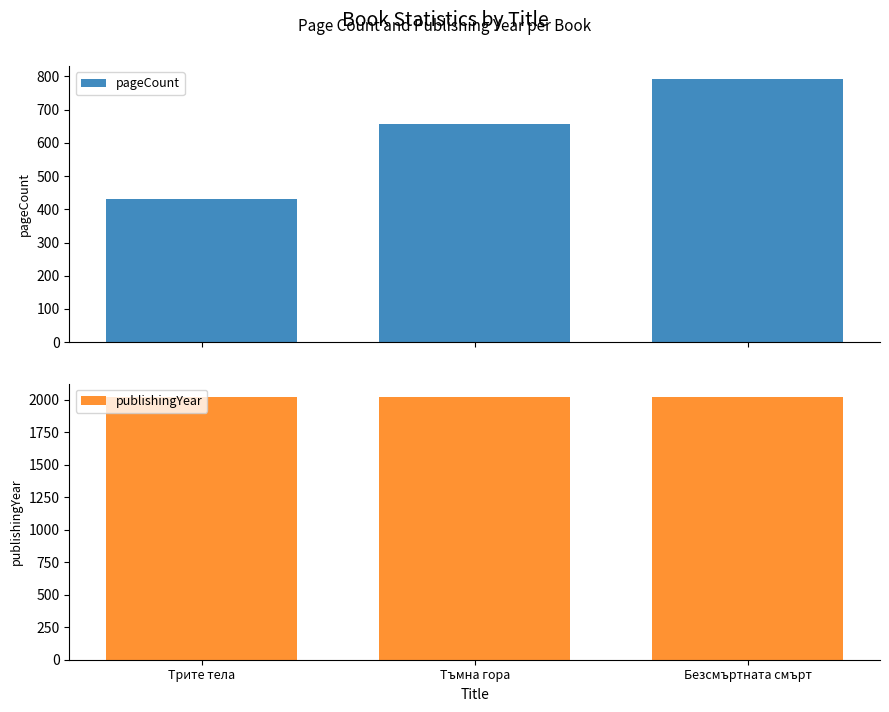

Is it true that pageCount equals 300 at Тъмна гора?

False